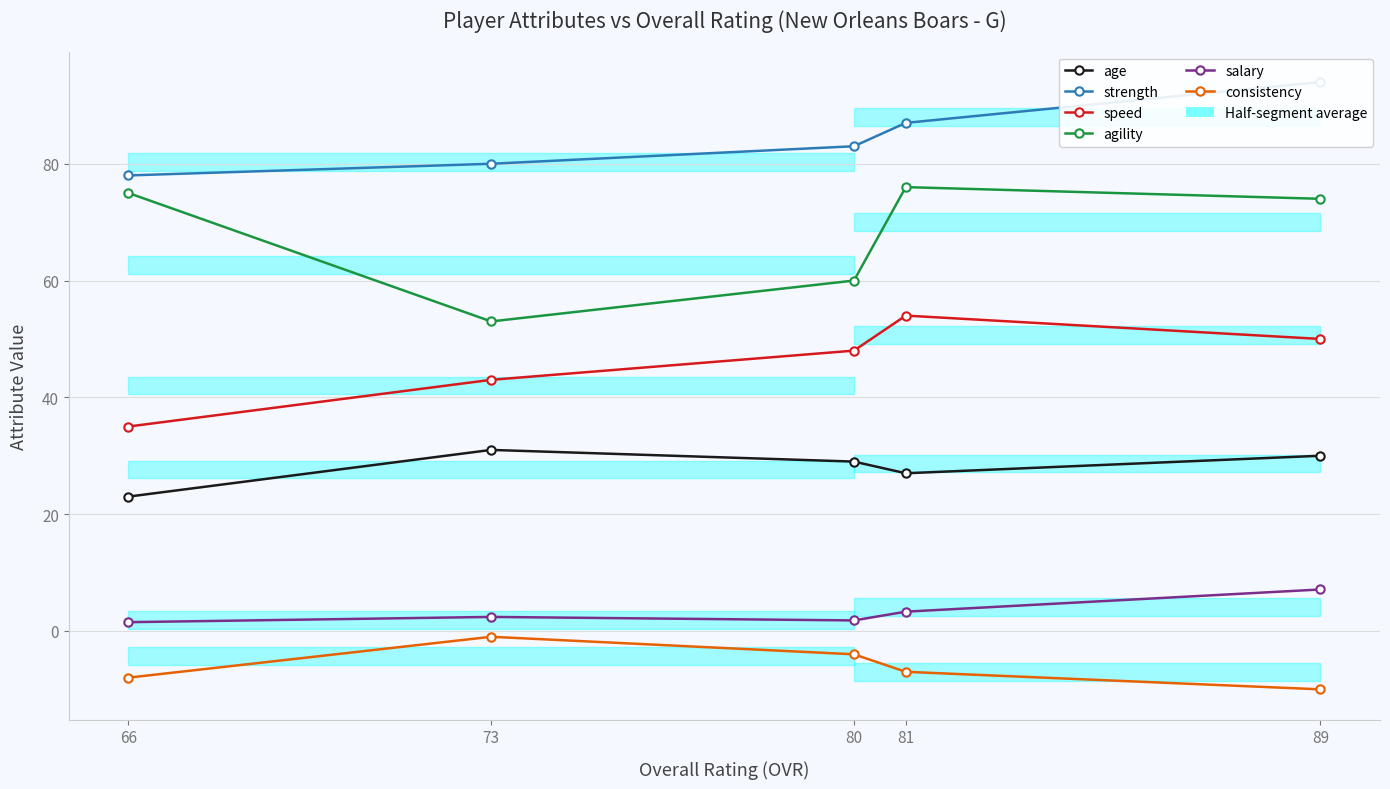

How many interior local peaks does the consistency series have?

1